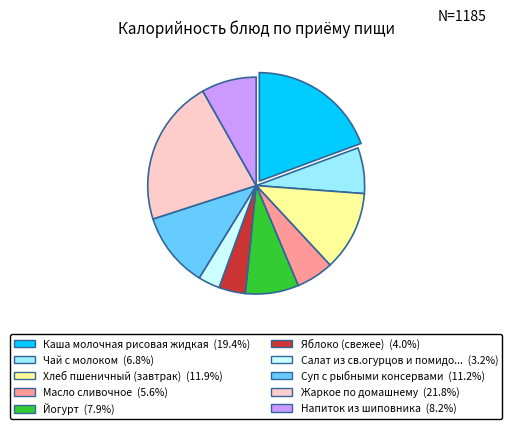

Combined, do Суп с рыбными консервами (11.2%) and Яблоко (свежее) (4.0%) account for over 50%?

No